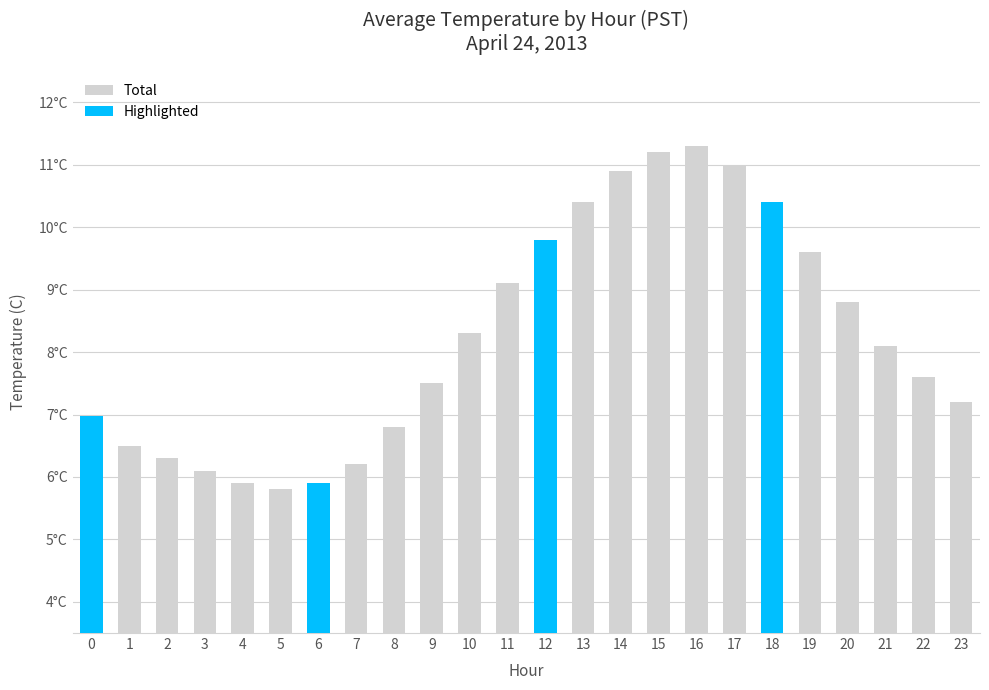

List the series in order of their overall mean, highest first.

Total, Highlighted